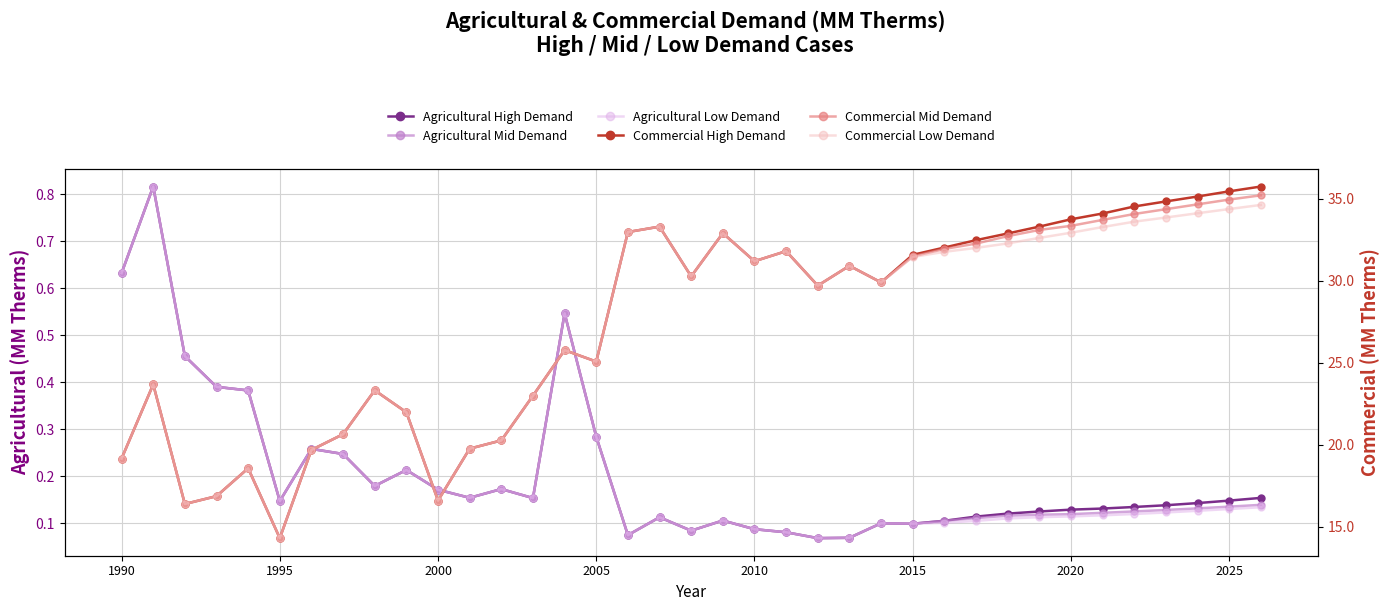

What are all the series names shown in the legend?

Agricultural High Demand, Agricultural Mid Demand, Agricultural Low Demand, Commercial High Demand, Commercial Mid Demand, Commercial Low Demand